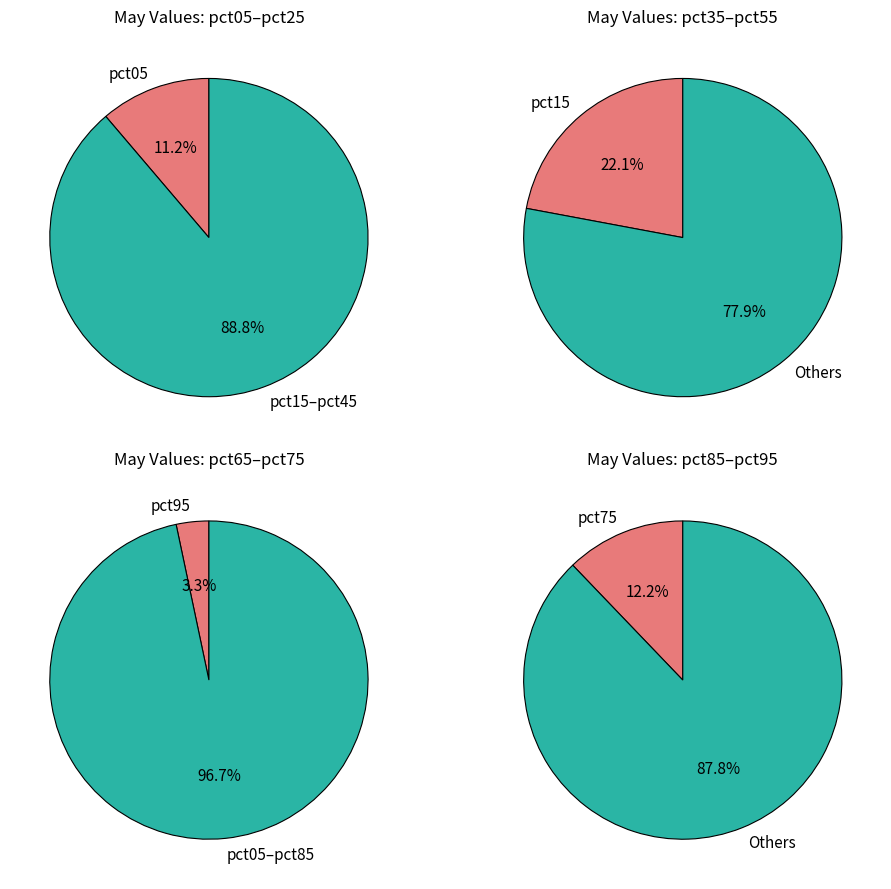

What percentage is the pct75 slice, to the nearest percent?

12%